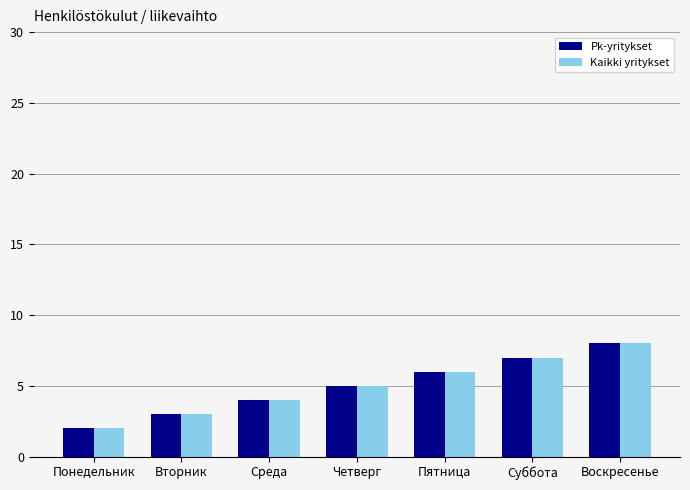

What is the approximate value of Pk-yritykset at Воскресенье?

8